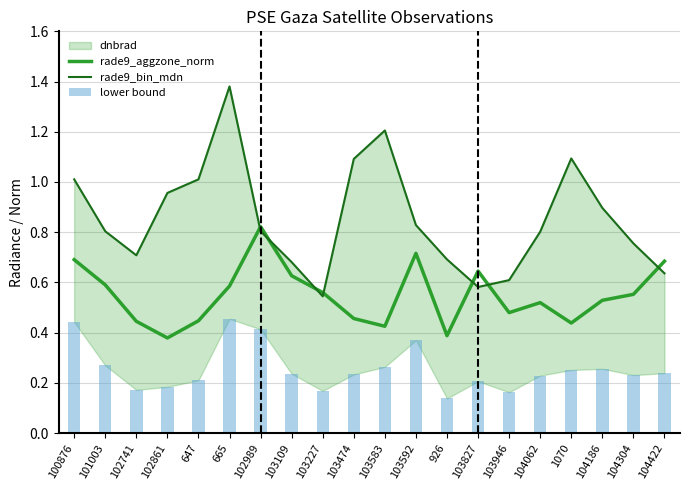

Is the value of lower bound at 103827 greater than the value of rade9_bin_mdn at 101003?

No